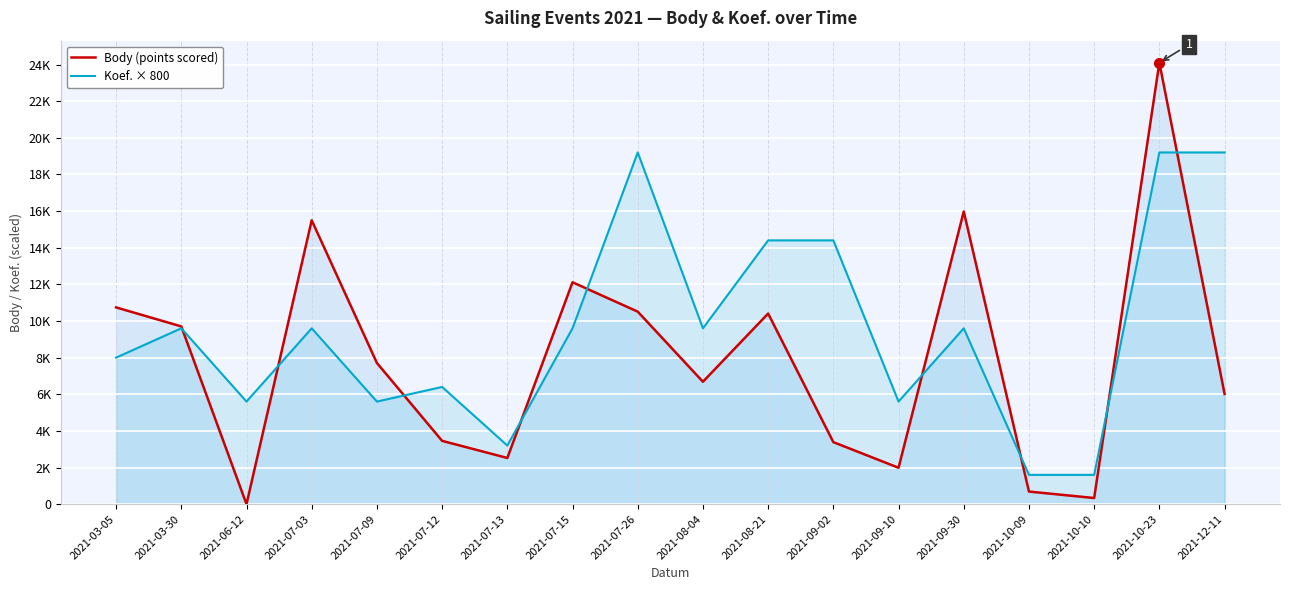

True or false: Body (points scored) has a value of 688 at 2021-10-09.

True